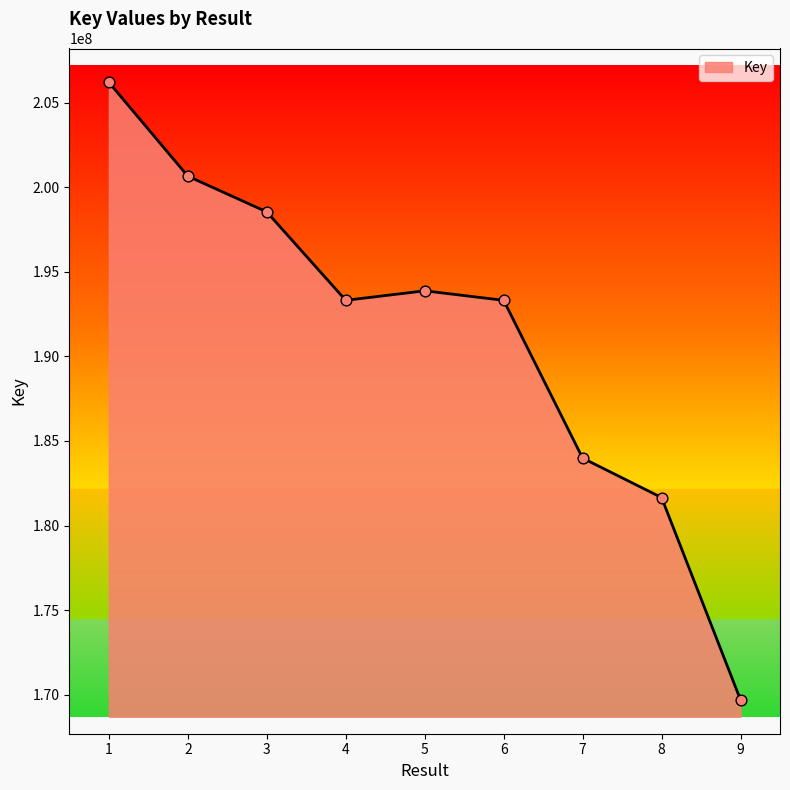

What is the ratio of the value at 5 to the value at 2?

1.0